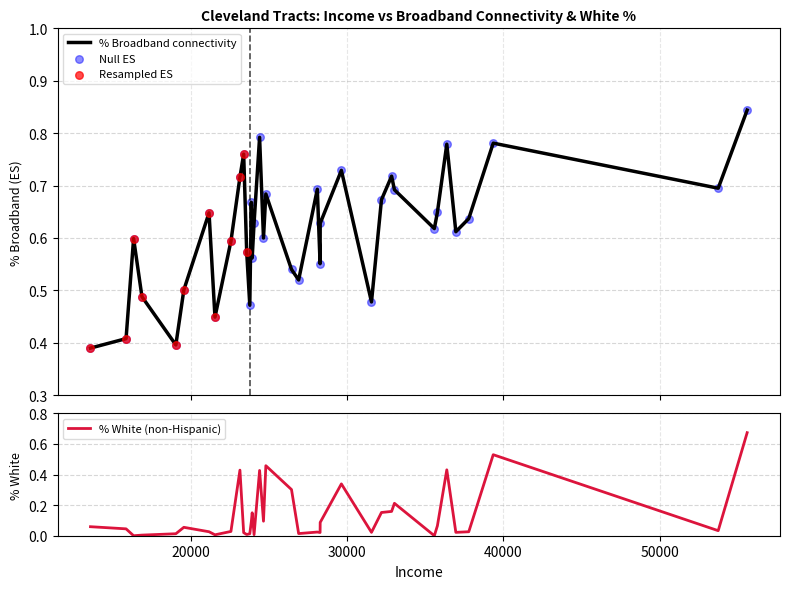

At which category is the sum across all series the highest?

55603